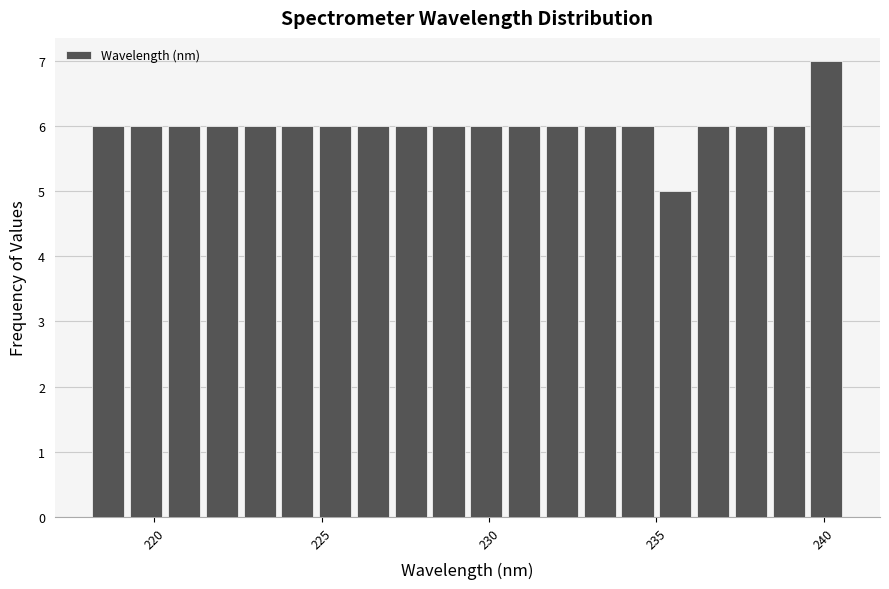

Around what value on the x-axis is the tallest bar? Give the approximate position of its centre, as read against the axis.

240.0